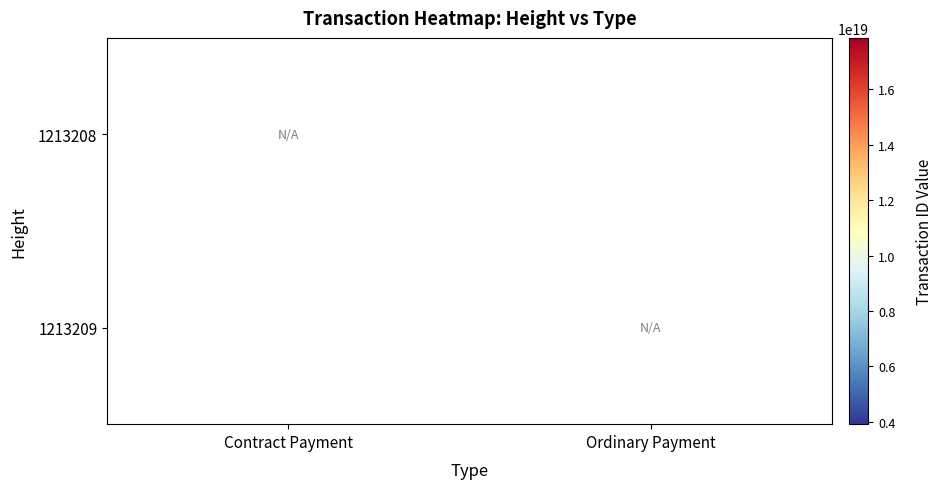

Between Contract Payment and Ordinary Payment, which is larger?

Ordinary Payment